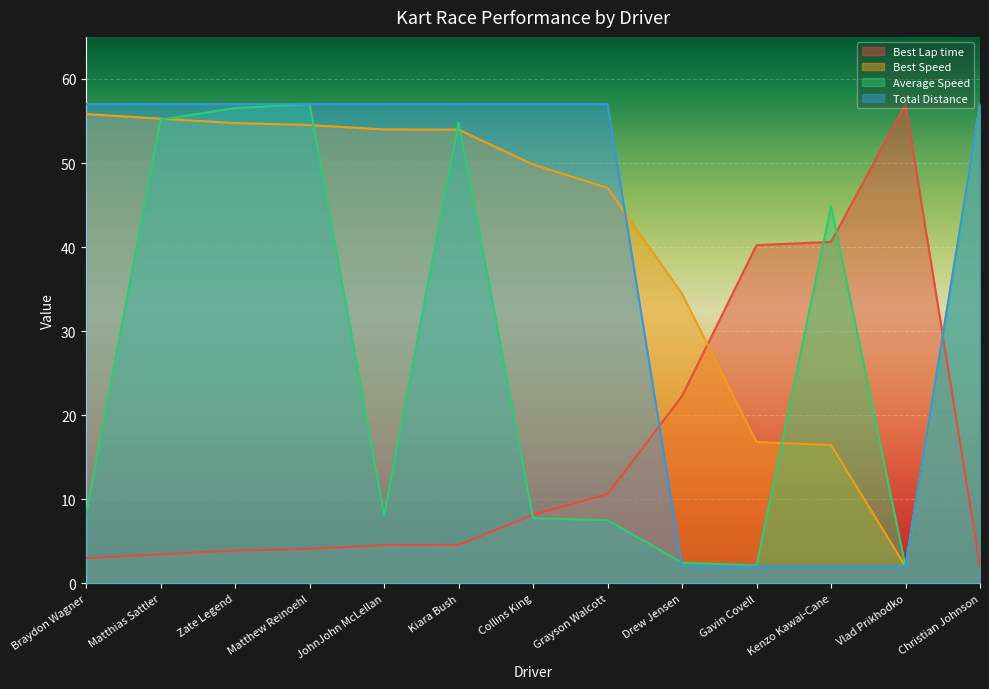

What is the highest value of the Best Lap time series?

57.0